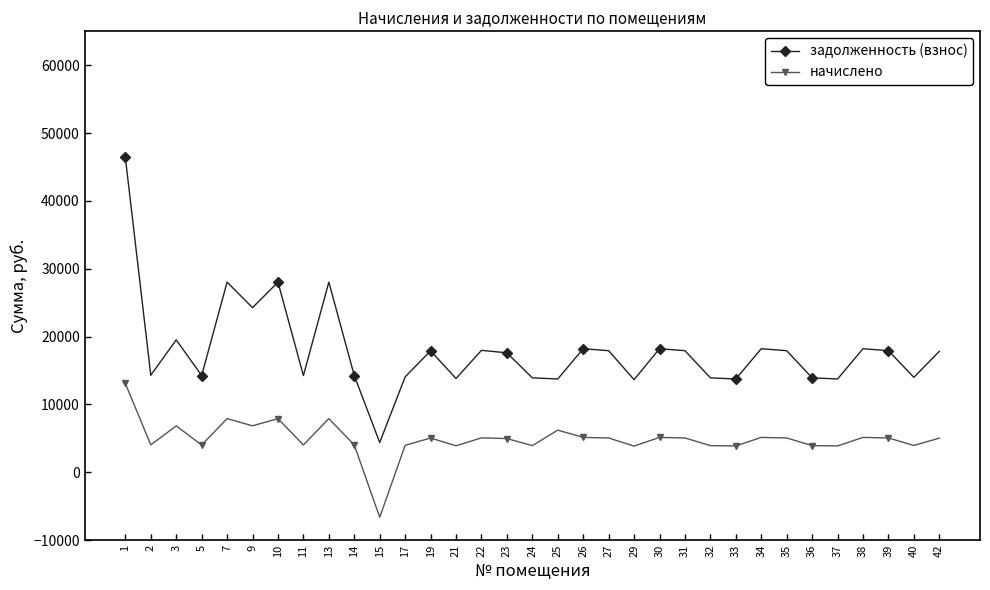

What is the value of the задолженность (взнос) point at the 9th from the left?

28027.4